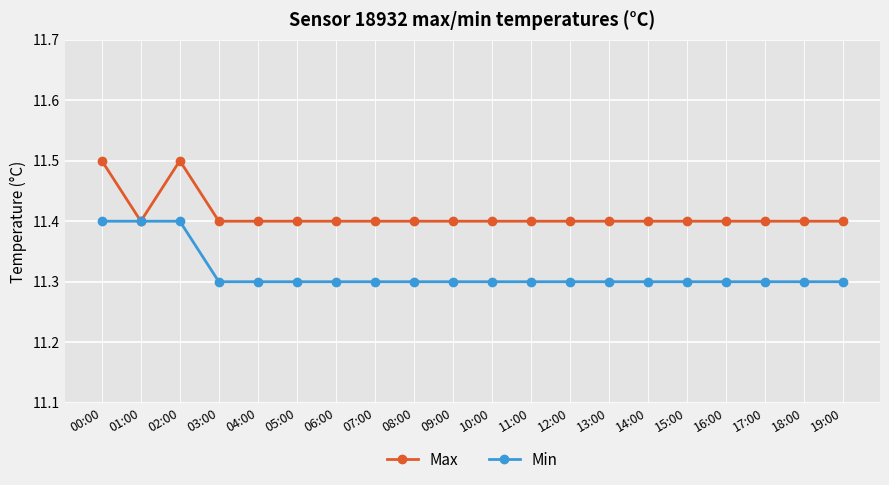

Rank the series by their maximum value, from lowest to highest.

Min, Max